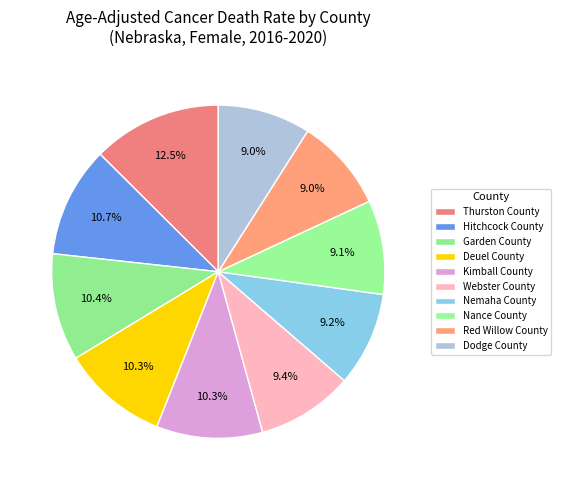

True or false: Thurston County accounts for 13% of the total.

True